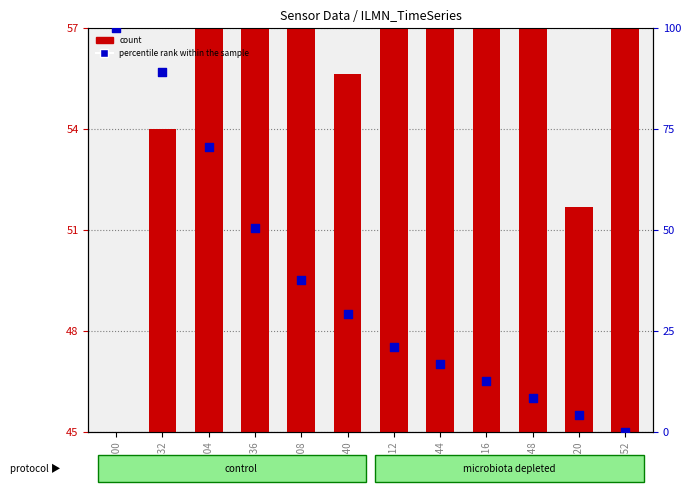

Is the value of count at 02:08 greater than the value of percentile rank within the sample at 05:52?

Yes